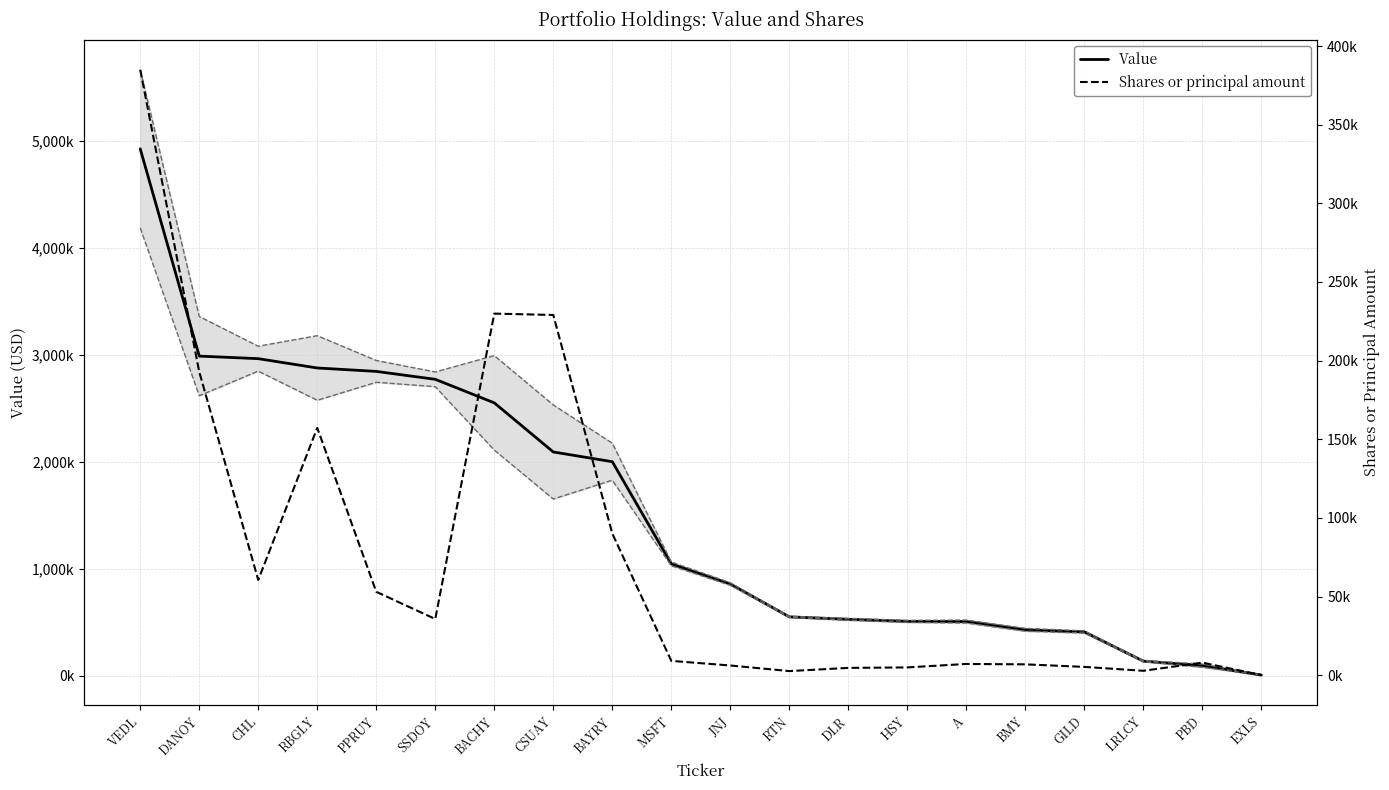

The Value series shows 687899 at PPRUY. True or false?

False